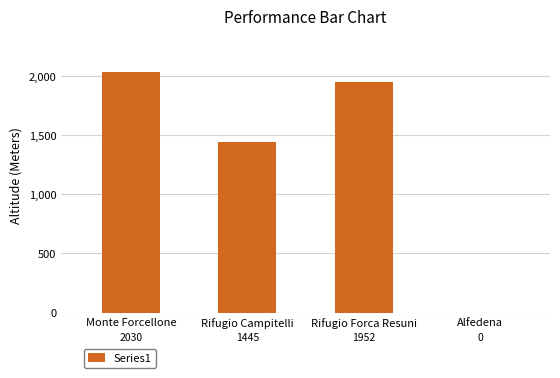

How many series are shown in this chart?

1